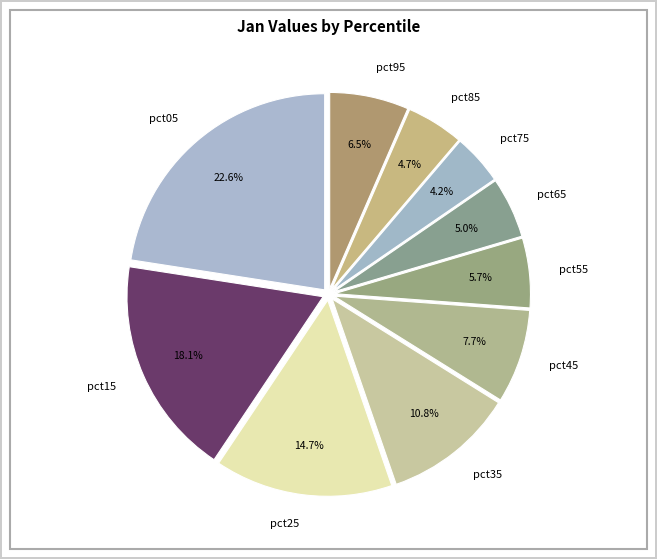

What percentage do pct45 and pct25 together represent?

22.4%